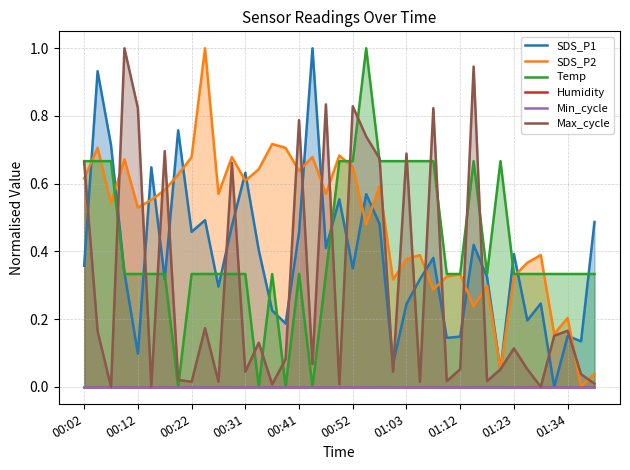

True or false: SDS_P2 has a value of 0.5 at 01:12.

False